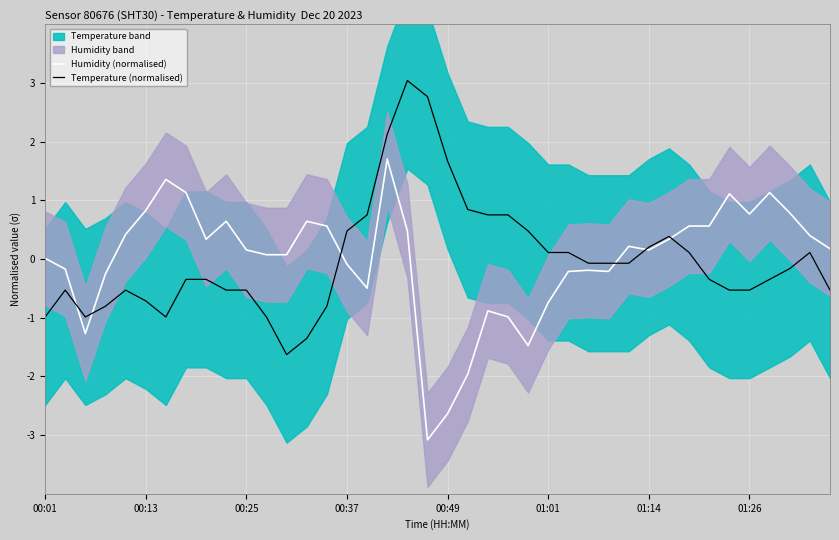

Rank the series by their maximum value, from highest to lowest.

Temperature (normalised), Humidity (normalised)